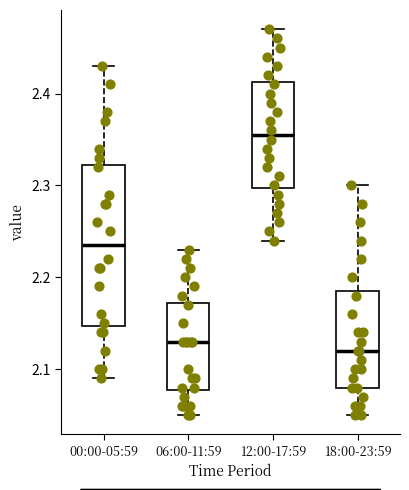

Reading left to right, read every box against the y-axis: the position of its median line, the range the box covers, and the ends of its whiskers. The values are not printed on the chart, so give them approximately, as read against the axis.

00:00-05:59: median 2.24, box 2.15 to 2.32, whiskers 2.09 to 2.43
06:00-11:59: median 2.13, box 2.08 to 2.17, whiskers 2.05 to 2.23
12:00-17:59: median 2.36, box 2.30 to 2.41, whiskers 2.24 to 2.47
18:00-23:59: median 2.12, box 2.08 to 2.19, whiskers 2.05 to 2.30